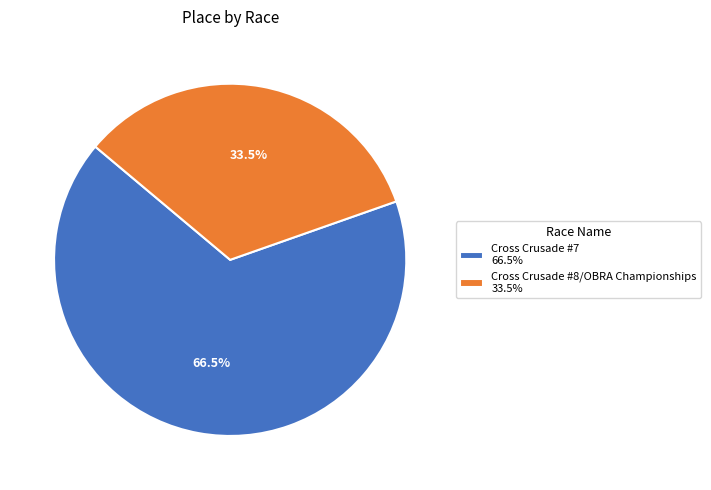

Do Cross Crusade #8/OBRA Championships 33.5% and Cross Crusade #7 66.5% together represent more than half of the pie?

Yes